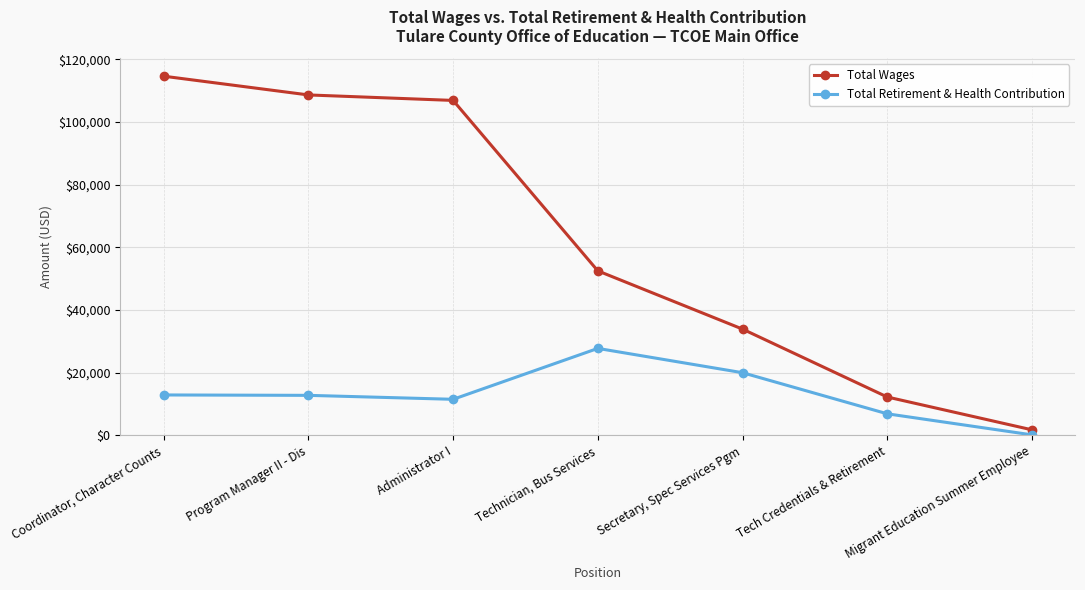

Does the chart display data point markers on the line(s)?

Yes